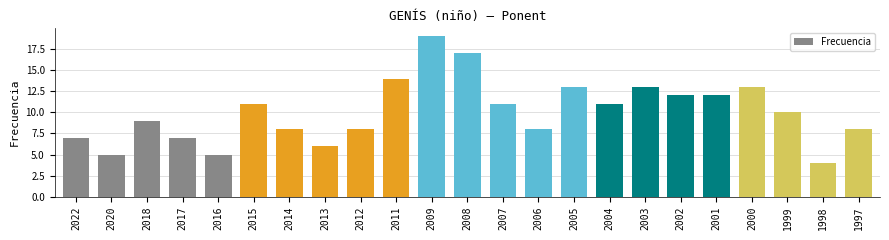

What value does the data have at 2004, to the nearest 5?

10